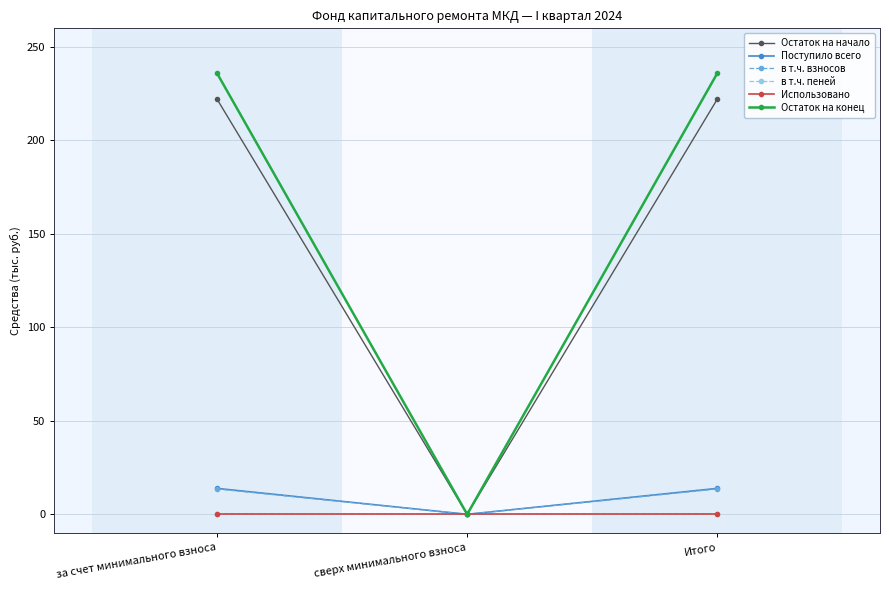

Which series has the largest total across all categories?

Остаток на конец